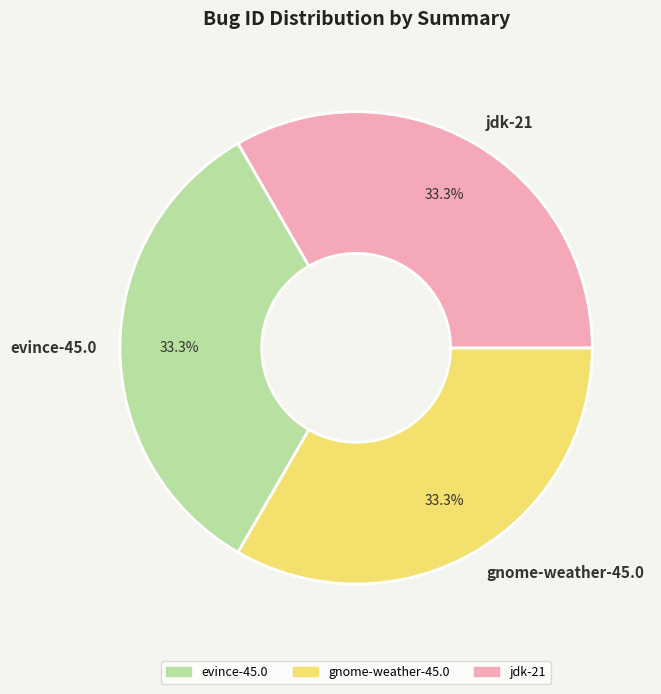

Do gnome-weather-45.0 and jdk-21 together represent more than half of the pie?

Yes